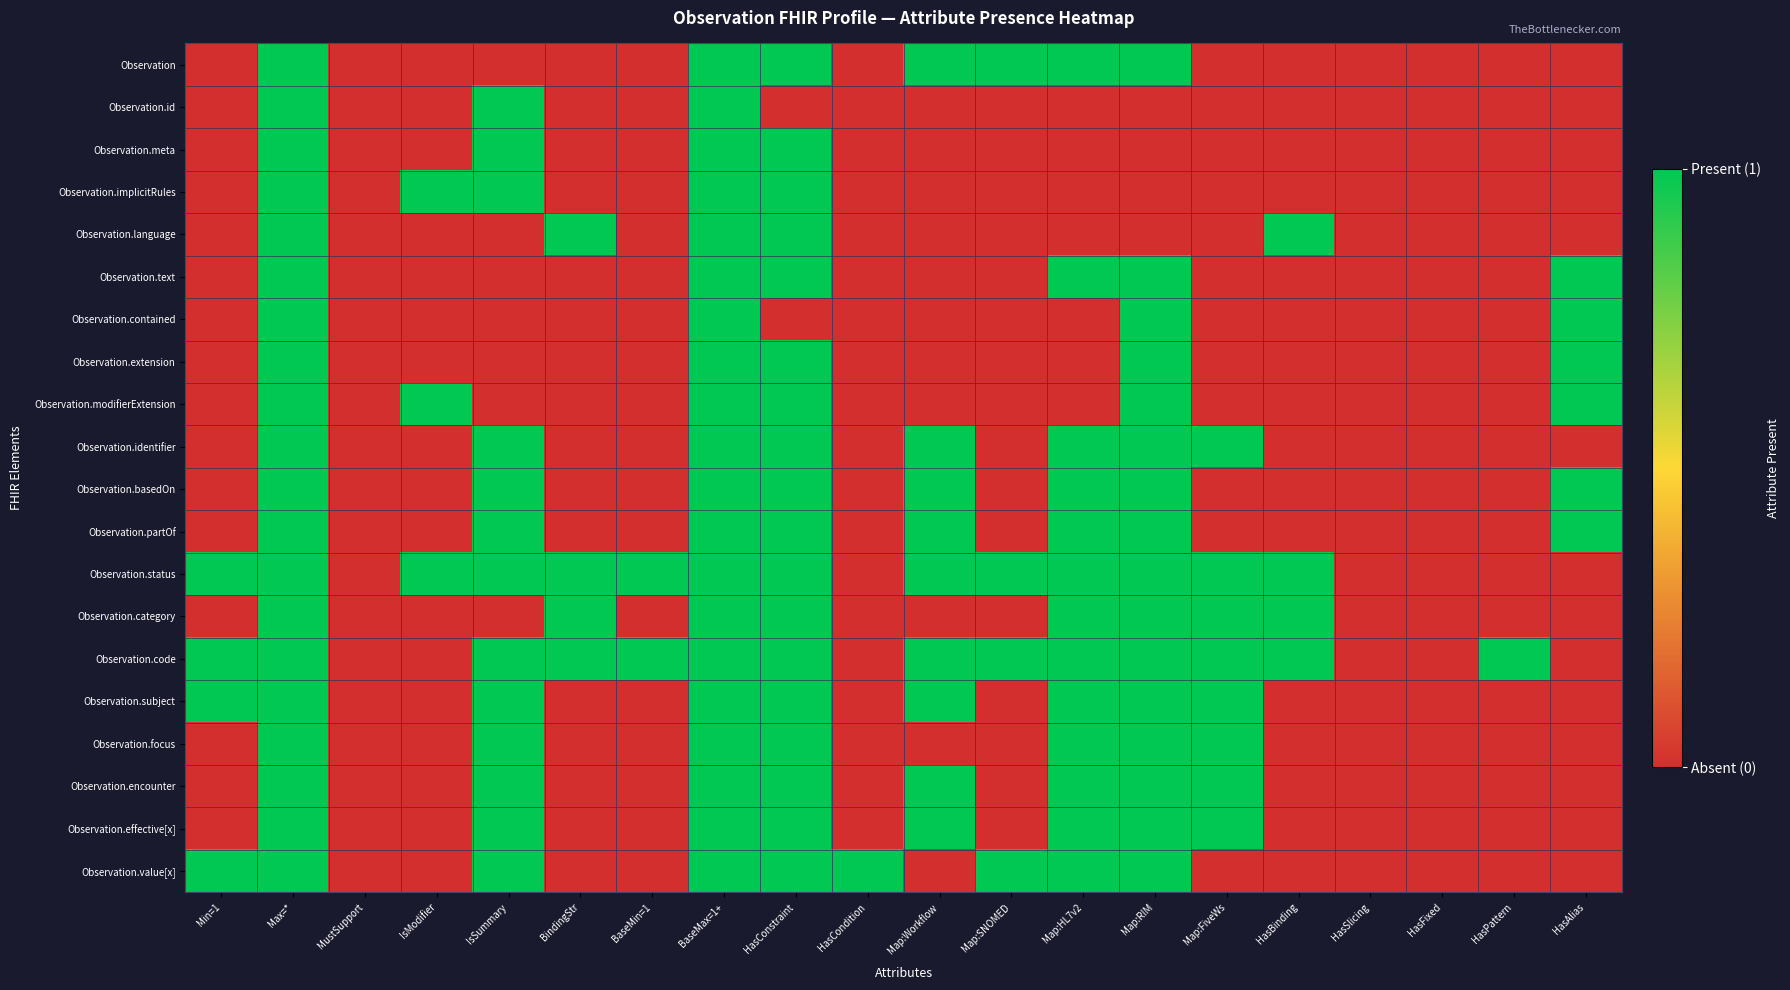

Reading right to left, transcribe all the data shown in this chart.

Observation: HasAlias=0	HasPattern=0	HasFixed=0	HasSlicing=0	HasBinding=0	Map:FiveWs=0	Map:RIM=1	Map:HL7v2=1	Map:SNOMED=1	Map:Workflow=1	HasCondition=0	HasConstraint=1	BaseMax=1+=1	BaseMin=1=0	BindingStr=0	IsSummary=0	IsModifier=0	MustSupport=0	Max=*=1	Min=1=0
Observation.id: HasAlias=0	HasPattern=0	HasFixed=0	HasSlicing=0	HasBinding=0	Map:FiveWs=0	Map:RIM=0	Map:HL7v2=0	Map:SNOMED=0	Map:Workflow=0	HasCondition=0	HasConstraint=0	BaseMax=1+=1	BaseMin=1=0	BindingStr=0	IsSummary=1	IsModifier=0	MustSupport=0	Max=*=1	Min=1=0
Observation.meta: HasAlias=0	HasPattern=0	HasFixed=0	HasSlicing=0	HasBinding=0	Map:FiveWs=0	Map:RIM=0	Map:HL7v2=0	Map:SNOMED=0	Map:Workflow=0	HasCondition=0	HasConstraint=1	BaseMax=1+=1	BaseMin=1=0	BindingStr=0	IsSummary=1	IsModifier=0	MustSupport=0	Max=*=1	Min=1=0
Observation.implicitRules: HasAlias=0	HasPattern=0	HasFixed=0	HasSlicing=0	HasBinding=0	Map:FiveWs=0	Map:RIM=0	Map:HL7v2=0	Map:SNOMED=0	Map:Workflow=0	HasCondition=0	HasConstraint=1	BaseMax=1+=1	BaseMin=1=0	BindingStr=0	IsSummary=1	IsModifier=1	MustSupport=0	Max=*=1	Min=1=0
Observation.language: HasAlias=0	HasPattern=0	HasFixed=0	HasSlicing=0	HasBinding=1	Map:FiveWs=0	Map:RIM=0	Map:HL7v2=0	Map:SNOMED=0	Map:Workflow=0	HasCondition=0	HasConstraint=1	BaseMax=1+=1	BaseMin=1=0	BindingStr=1	IsSummary=0	IsModifier=0	MustSupport=0	Max=*=1	Min=1=0
Observation.text: HasAlias=1	HasPattern=0	HasFixed=0	HasSlicing=0	HasBinding=0	Map:FiveWs=0	Map:RIM=1	Map:HL7v2=1	Map:SNOMED=0	Map:Workflow=0	HasCondition=0	HasConstraint=1	BaseMax=1+=1	BaseMin=1=0	BindingStr=0	IsSummary=0	IsModifier=0	MustSupport=0	Max=*=1	Min=1=0
Observation.contained: HasAlias=1	HasPattern=0	HasFixed=0	HasSlicing=0	HasBinding=0	Map:FiveWs=0	Map:RIM=1	Map:HL7v2=0	Map:SNOMED=0	Map:Workflow=0	HasCondition=0	HasConstraint=0	BaseMax=1+=1	BaseMin=1=0	BindingStr=0	IsSummary=0	IsModifier=0	MustSupport=0	Max=*=1	Min=1=0
Observation.extension: HasAlias=1	HasPattern=0	HasFixed=0	HasSlicing=0	HasBinding=0	Map:FiveWs=0	Map:RIM=1	Map:HL7v2=0	Map:SNOMED=0	Map:Workflow=0	HasCondition=0	HasConstraint=1	BaseMax=1+=1	BaseMin=1=0	BindingStr=0	IsSummary=0	IsModifier=0	MustSupport=0	Max=*=1	Min=1=0
Observation.modifierExtension: HasAlias=1	HasPattern=0	HasFixed=0	HasSlicing=0	HasBinding=0	Map:FiveWs=0	Map:RIM=1	Map:HL7v2=0	Map:SNOMED=0	Map:Workflow=0	HasCondition=0	HasConstraint=1	BaseMax=1+=1	BaseMin=1=0	BindingStr=0	IsSummary=0	IsModifier=1	MustSupport=0	Max=*=1	Min=1=0
Observation.identifier: HasAlias=0	HasPattern=0	HasFixed=0	HasSlicing=0	HasBinding=0	Map:FiveWs=1	Map:RIM=1	Map:HL7v2=1	Map:SNOMED=0	Map:Workflow=1	HasCondition=0	HasConstraint=1	BaseMax=1+=1	BaseMin=1=0	BindingStr=0	IsSummary=1	IsModifier=0	MustSupport=0	Max=*=1	Min=1=0
Observation.basedOn: HasAlias=1	HasPattern=0	HasFixed=0	HasSlicing=0	HasBinding=0	Map:FiveWs=0	Map:RIM=1	Map:HL7v2=1	Map:SNOMED=0	Map:Workflow=1	HasCondition=0	HasConstraint=1	BaseMax=1+=1	BaseMin=1=0	BindingStr=0	IsSummary=1	IsModifier=0	MustSupport=0	Max=*=1	Min=1=0
Observation.partOf: HasAlias=1	HasPattern=0	HasFixed=0	HasSlicing=0	HasBinding=0	Map:FiveWs=0	Map:RIM=1	Map:HL7v2=1	Map:SNOMED=0	Map:Workflow=1	HasCondition=0	HasConstraint=1	BaseMax=1+=1	BaseMin=1=0	BindingStr=0	IsSummary=1	IsModifier=0	MustSupport=0	Max=*=1	Min=1=0
Observation.status: HasAlias=0	HasPattern=0	HasFixed=0	HasSlicing=0	HasBinding=1	Map:FiveWs=1	Map:RIM=1	Map:HL7v2=1	Map:SNOMED=1	Map:Workflow=1	HasCondition=0	HasConstraint=1	BaseMax=1+=1	BaseMin=1=1	BindingStr=1	IsSummary=1	IsModifier=1	MustSupport=0	Max=*=1	Min=1=1
Observation.category: HasAlias=0	HasPattern=0	HasFixed=0	HasSlicing=0	HasBinding=1	Map:FiveWs=1	Map:RIM=1	Map:HL7v2=1	Map:SNOMED=0	Map:Workflow=0	HasCondition=0	HasConstraint=1	BaseMax=1+=1	BaseMin=1=0	BindingStr=1	IsSummary=0	IsModifier=0	MustSupport=0	Max=*=1	Min=1=0
Observation.code: HasAlias=0	HasPattern=1	HasFixed=0	HasSlicing=0	HasBinding=1	Map:FiveWs=1	Map:RIM=1	Map:HL7v2=1	Map:SNOMED=1	Map:Workflow=1	HasCondition=0	HasConstraint=1	BaseMax=1+=1	BaseMin=1=1	BindingStr=1	IsSummary=1	IsModifier=0	MustSupport=0	Max=*=1	Min=1=1
Observation.subject: HasAlias=0	HasPattern=0	HasFixed=0	HasSlicing=0	HasBinding=0	Map:FiveWs=1	Map:RIM=1	Map:HL7v2=1	Map:SNOMED=0	Map:Workflow=1	HasCondition=0	HasConstraint=1	BaseMax=1+=1	BaseMin=1=0	BindingStr=0	IsSummary=1	IsModifier=0	MustSupport=0	Max=*=1	Min=1=1
Observation.focus: HasAlias=0	HasPattern=0	HasFixed=0	HasSlicing=0	HasBinding=0	Map:FiveWs=1	Map:RIM=1	Map:HL7v2=1	Map:SNOMED=0	Map:Workflow=0	HasCondition=0	HasConstraint=1	BaseMax=1+=1	BaseMin=1=0	BindingStr=0	IsSummary=1	IsModifier=0	MustSupport=0	Max=*=1	Min=1=0
Observation.encounter: HasAlias=0	HasPattern=0	HasFixed=0	HasSlicing=0	HasBinding=0	Map:FiveWs=1	Map:RIM=1	Map:HL7v2=1	Map:SNOMED=0	Map:Workflow=1	HasCondition=0	HasConstraint=1	BaseMax=1+=1	BaseMin=1=0	BindingStr=0	IsSummary=1	IsModifier=0	MustSupport=0	Max=*=1	Min=1=0
Observation.effective[x]: HasAlias=0	HasPattern=0	HasFixed=0	HasSlicing=0	HasBinding=0	Map:FiveWs=1	Map:RIM=1	Map:HL7v2=1	Map:SNOMED=0	Map:Workflow=1	HasCondition=0	HasConstraint=1	BaseMax=1+=1	BaseMin=1=0	BindingStr=0	IsSummary=1	IsModifier=0	MustSupport=0	Max=*=1	Min=1=0
Observation.value[x]: HasAlias=0	HasPattern=0	HasFixed=0	HasSlicing=0	HasBinding=0	Map:FiveWs=0	Map:RIM=1	Map:HL7v2=1	Map:SNOMED=1	Map:Workflow=0	HasCondition=1	HasConstraint=1	BaseMax=1+=1	BaseMin=1=0	BindingStr=0	IsSummary=1	IsModifier=0	MustSupport=0	Max=*=1	Min=1=1